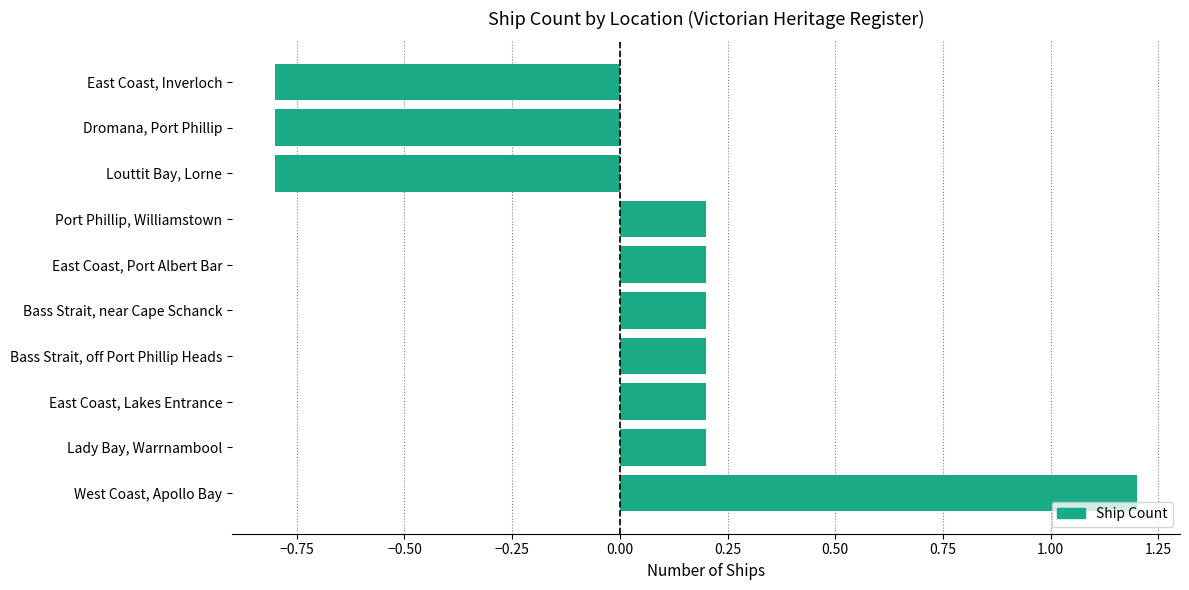

What is the greatest value displayed?

1.2